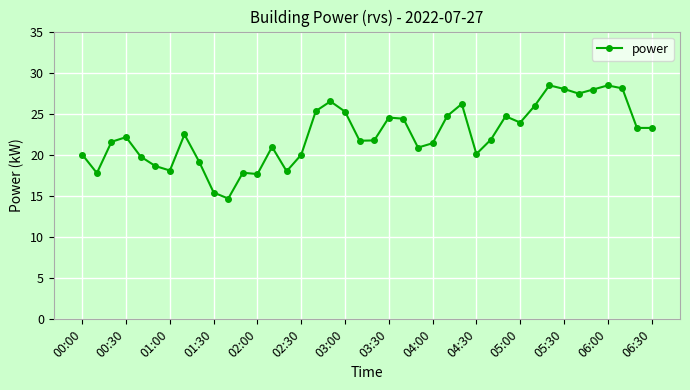

How many distinct data groups are displayed?

1